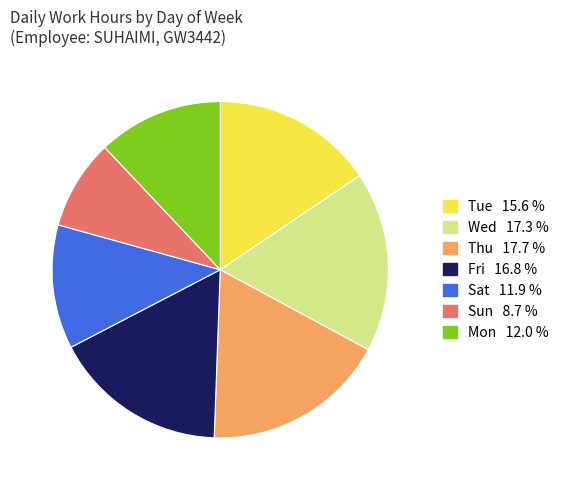

Is there a majority slice in this chart?

No